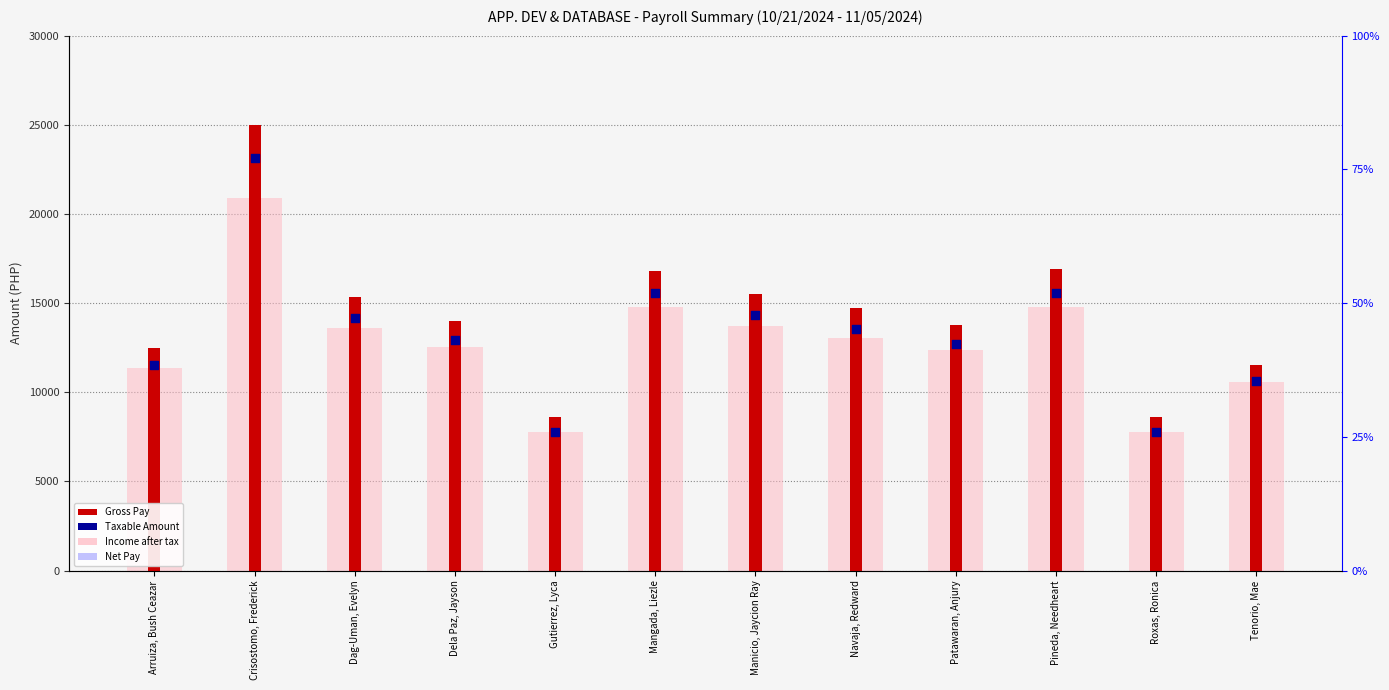

What is the total value across all series at Arruiza, Bush Ceazar?

35383.8